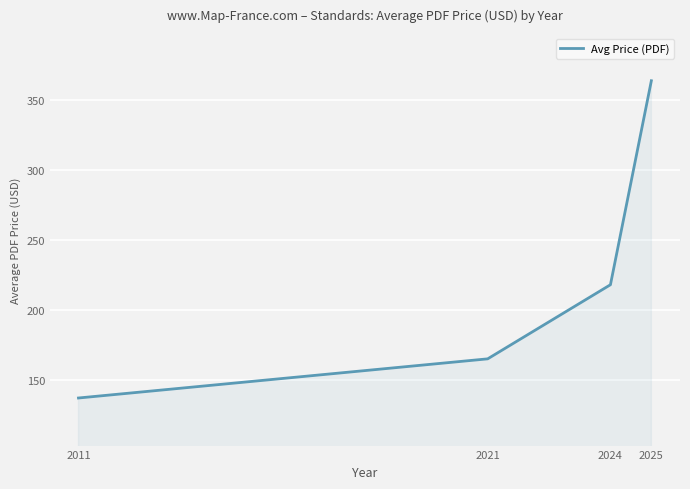

Where is the data nearest to the value 250?

2024